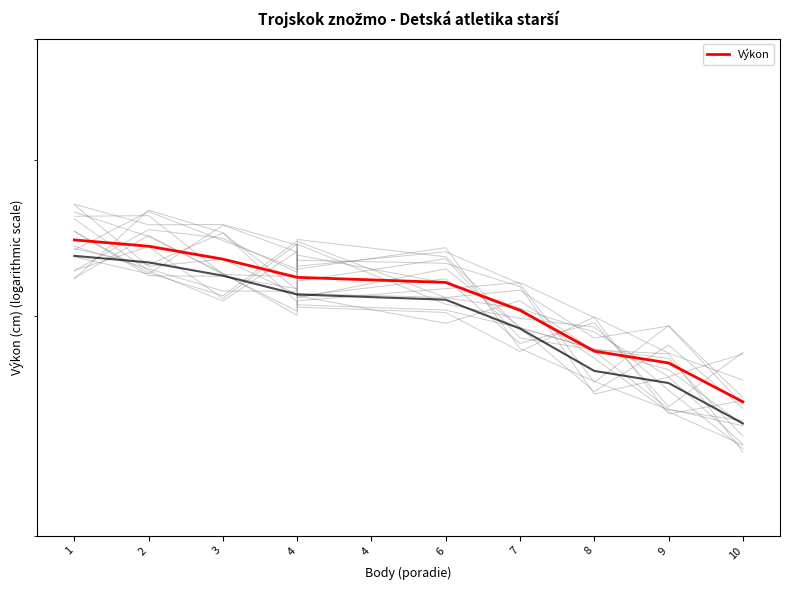

Reading left to right, transcribe all the data shown in this chart.

34.5	34.1	33.3	32.2	32.2	31.9	30.3	28.1	27.5	25.6